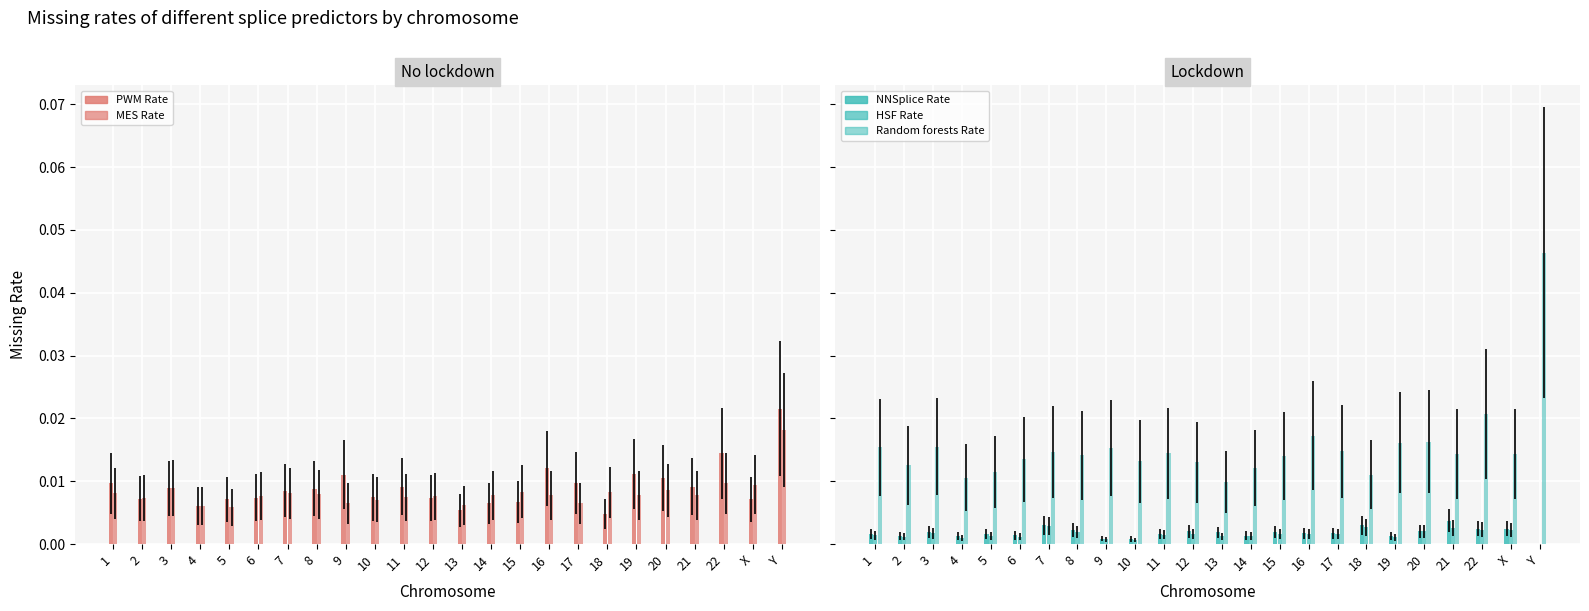

True or false: NNSplice Rate has a value of 0.0 at 8.

True